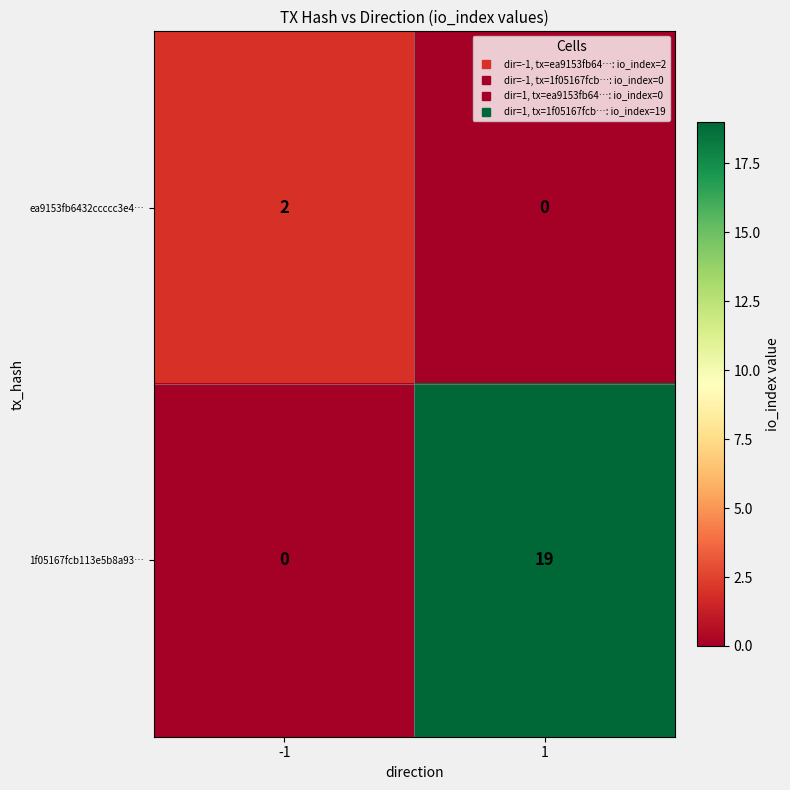

Reading left to right, extract all data points from this chart.

ea9153fb6432ccccc3e4…: 2	0
1f05167fcb113e5b8a93…: 0	19